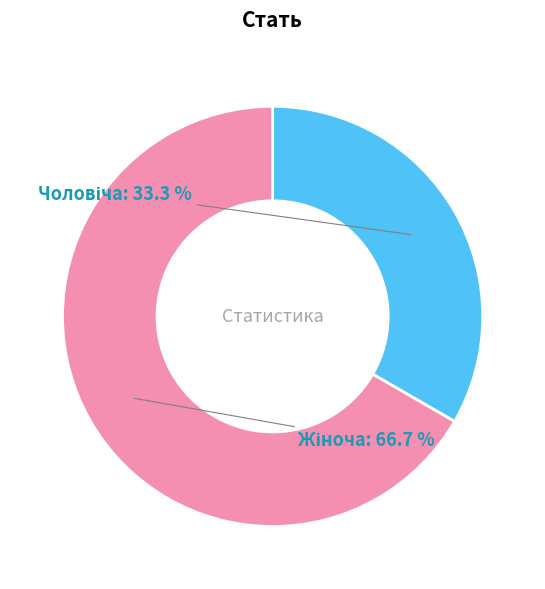

Does any single category account for the majority?

Yes